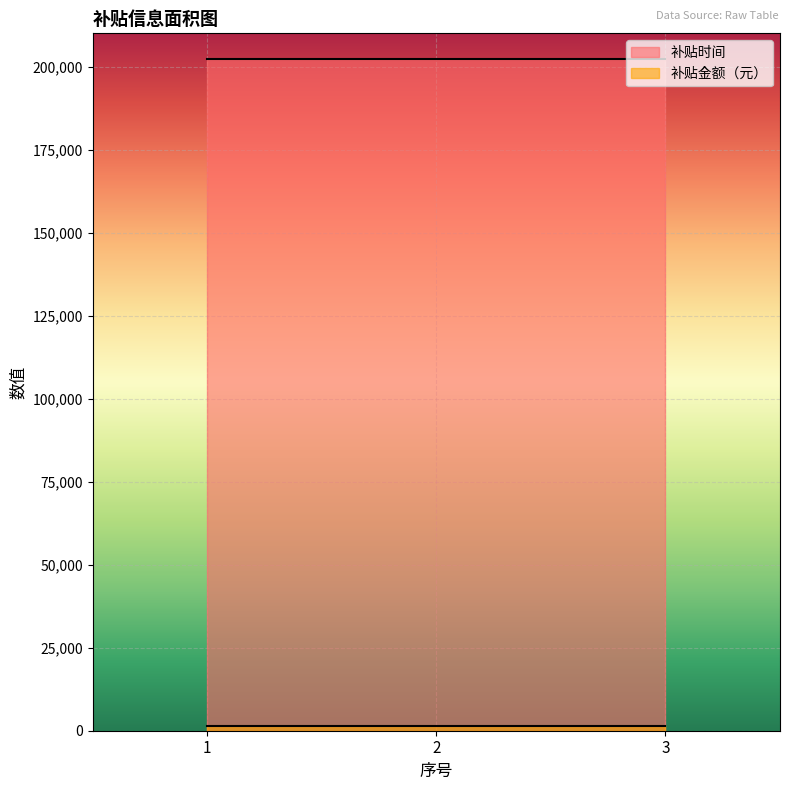

Which series has the largest total across all categories?

补贴时间